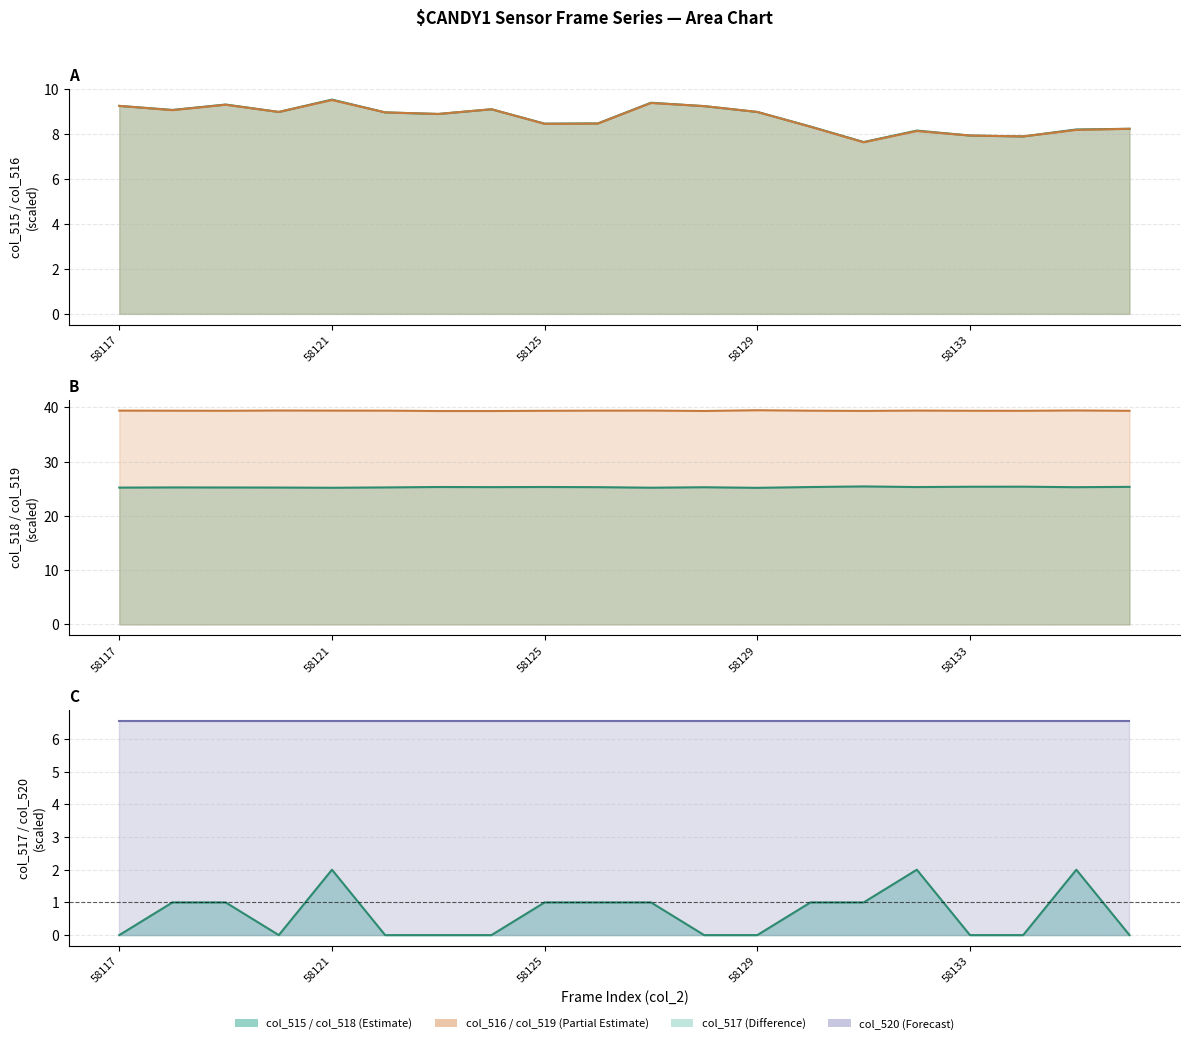

Where is col_516 line nearest to the value 8?

58133